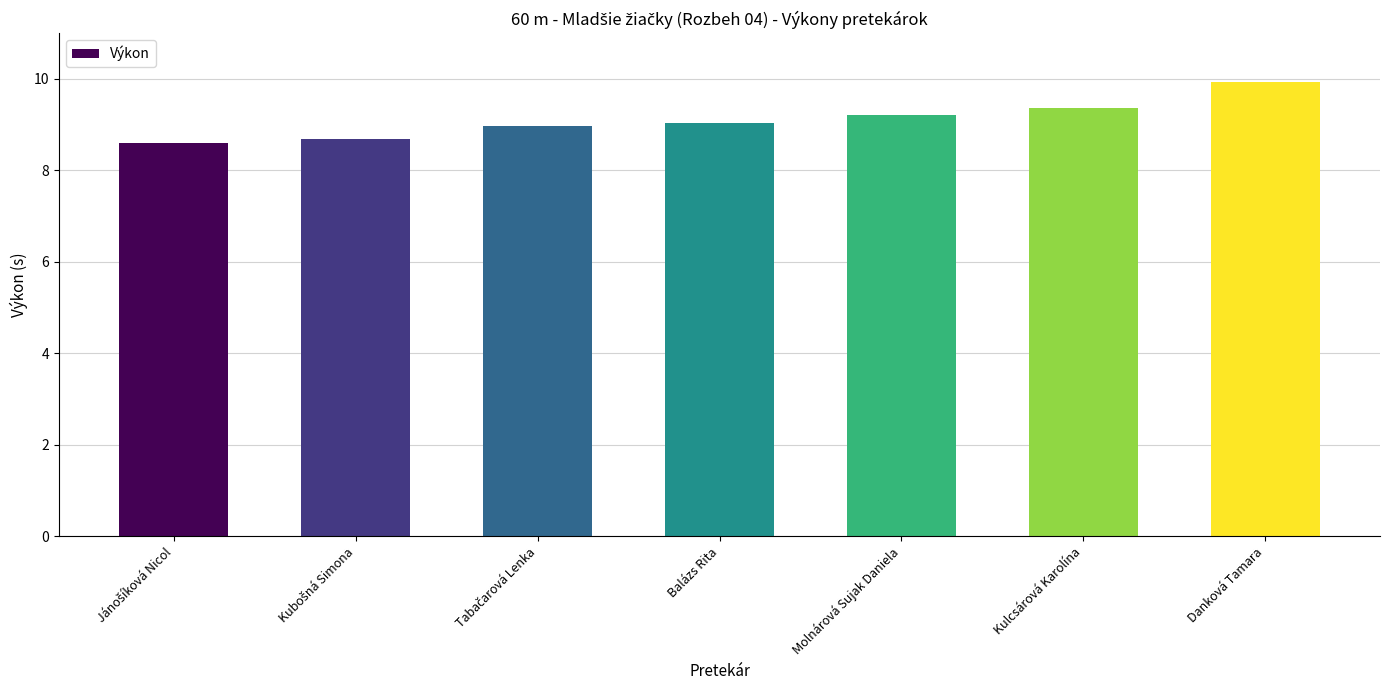

The chart shows a value of 11.9 at Balázs Rita. True or false?

False